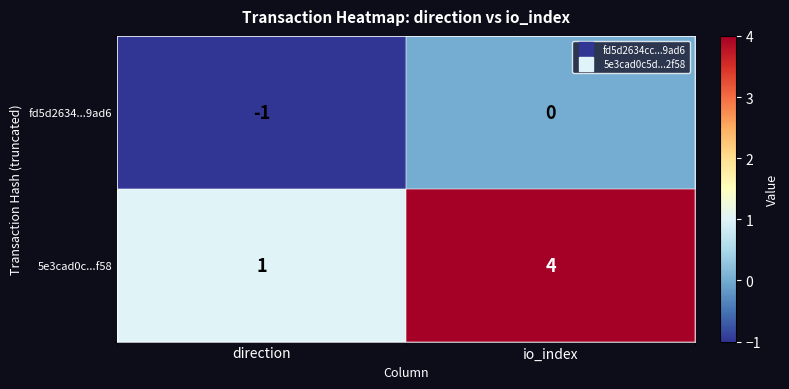

The value of fd5d2634...9ad6 at io_index is 0. True or false?

True